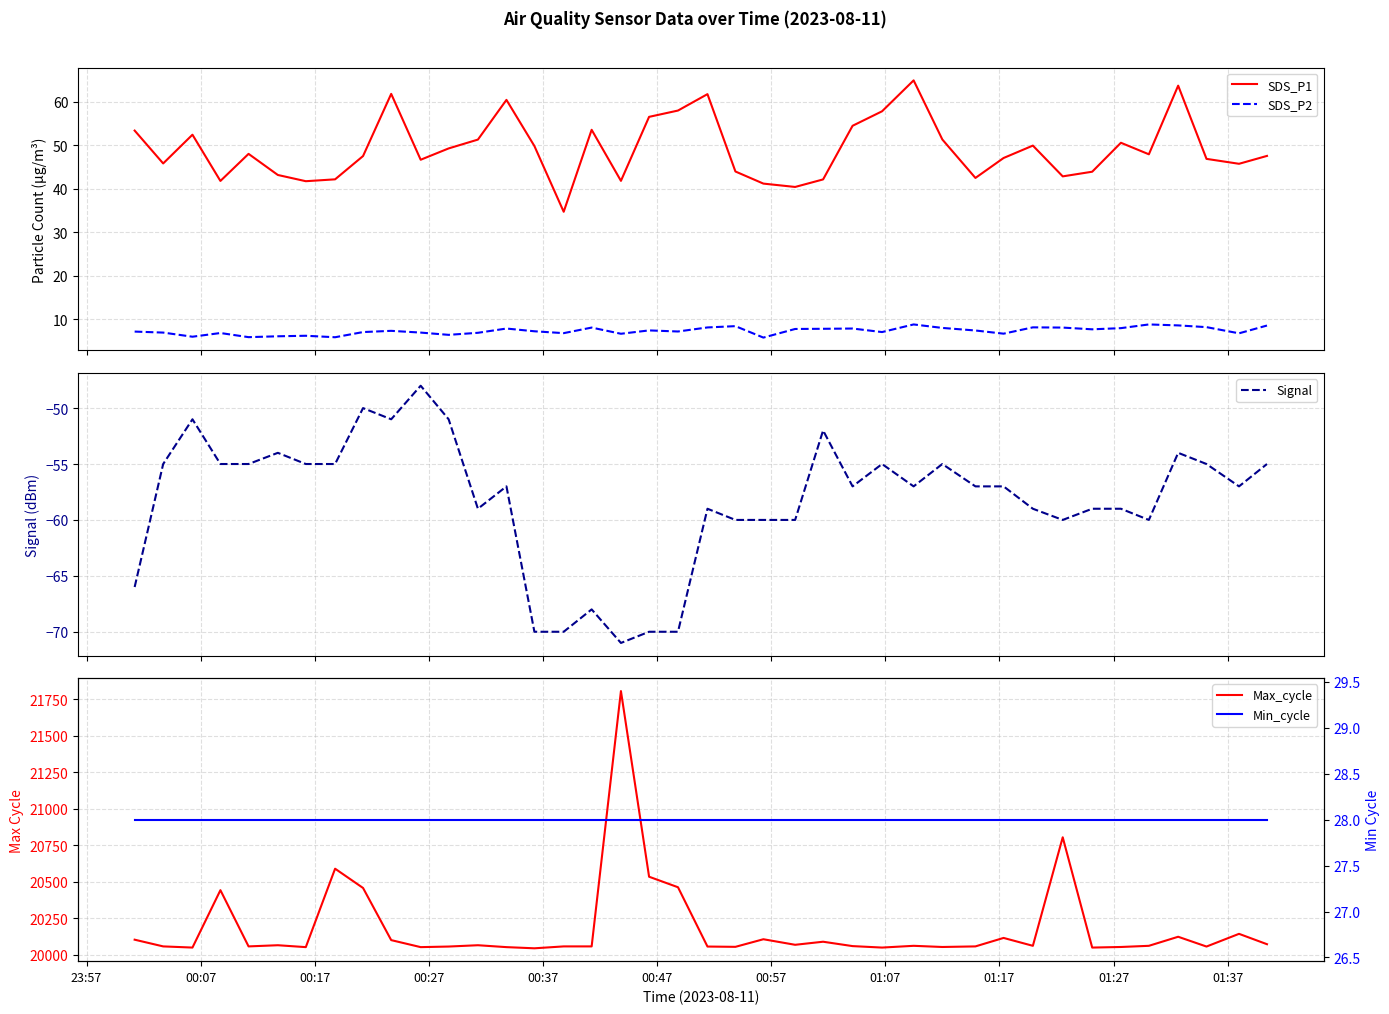

What is the lowest value of the SDS_P1 series?

34.7